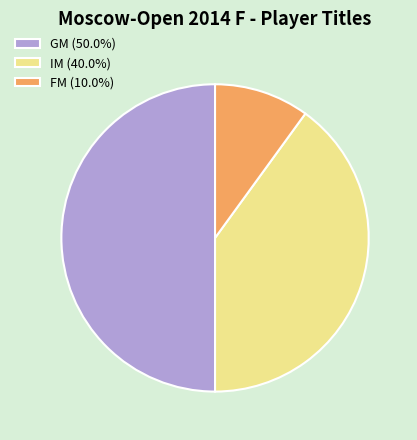

How many segments does this pie chart have?

3